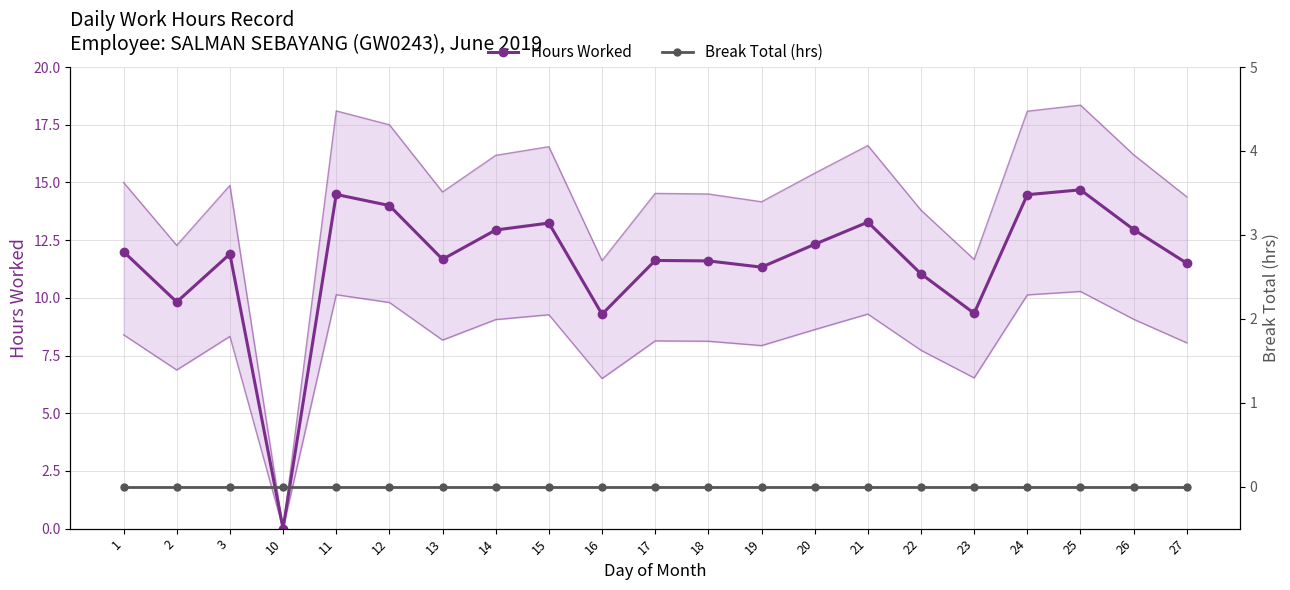

Between 10 and 14, which series saw the biggest shift?

Hours Worked